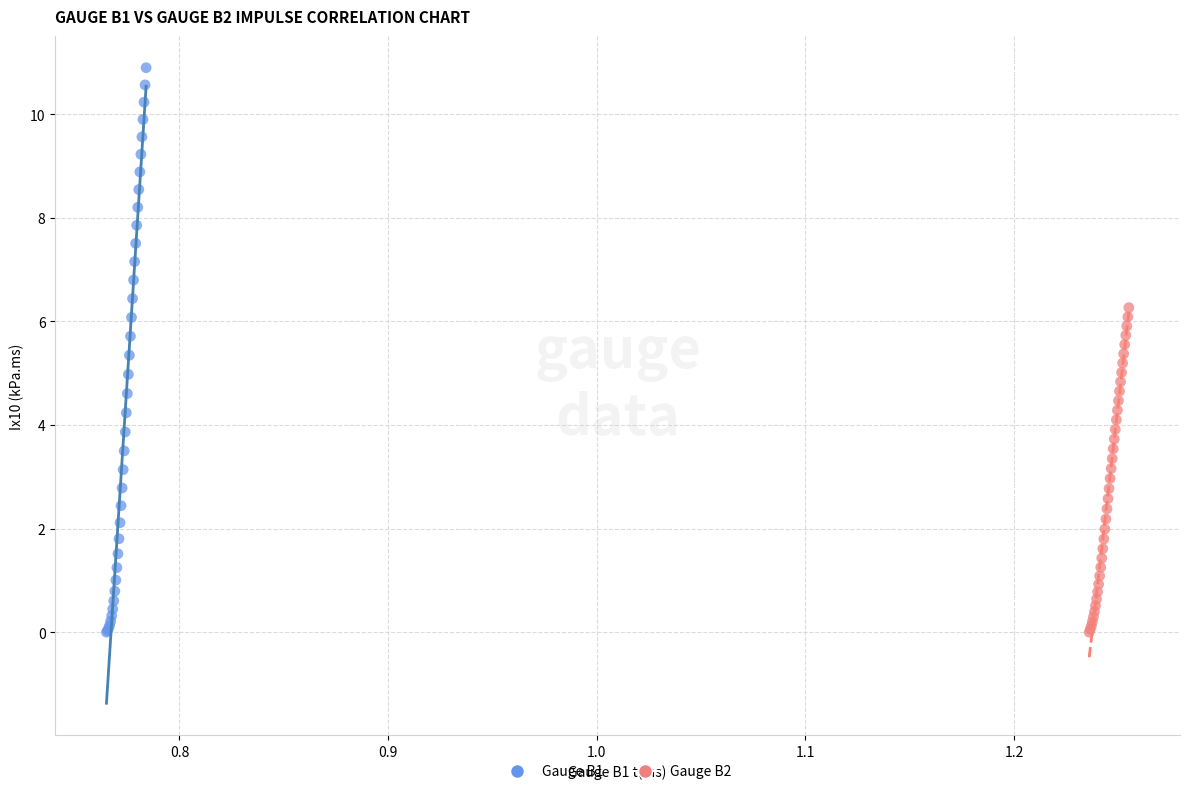

What are all the series names shown in the legend?

Gauge B1, Gauge B2